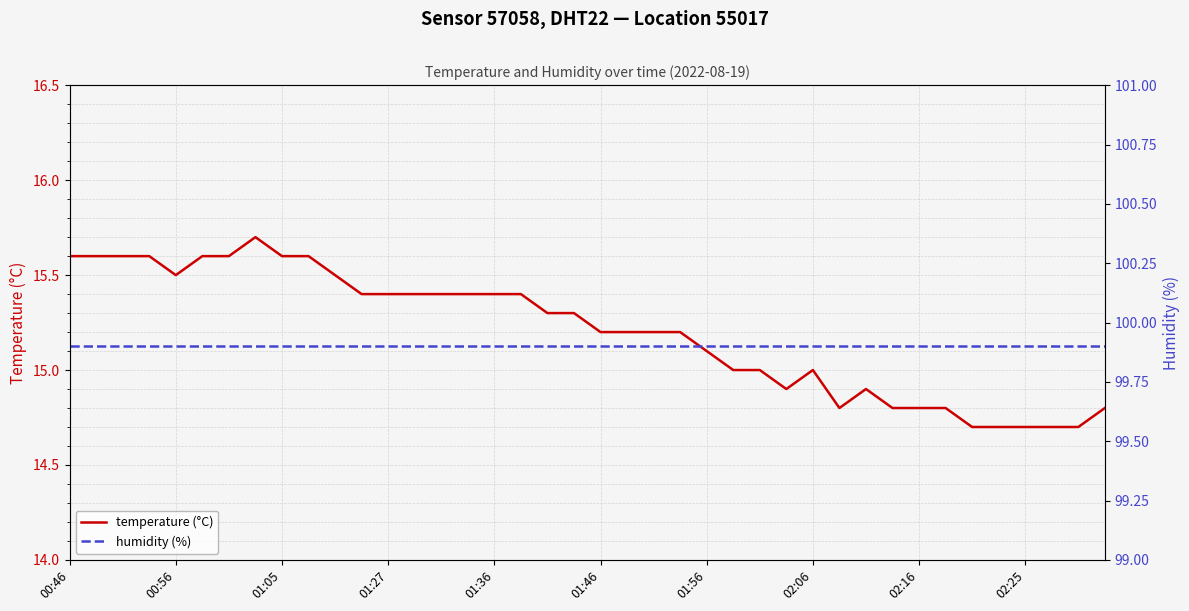

Which series has the widest spread of values?

temperature (°C)